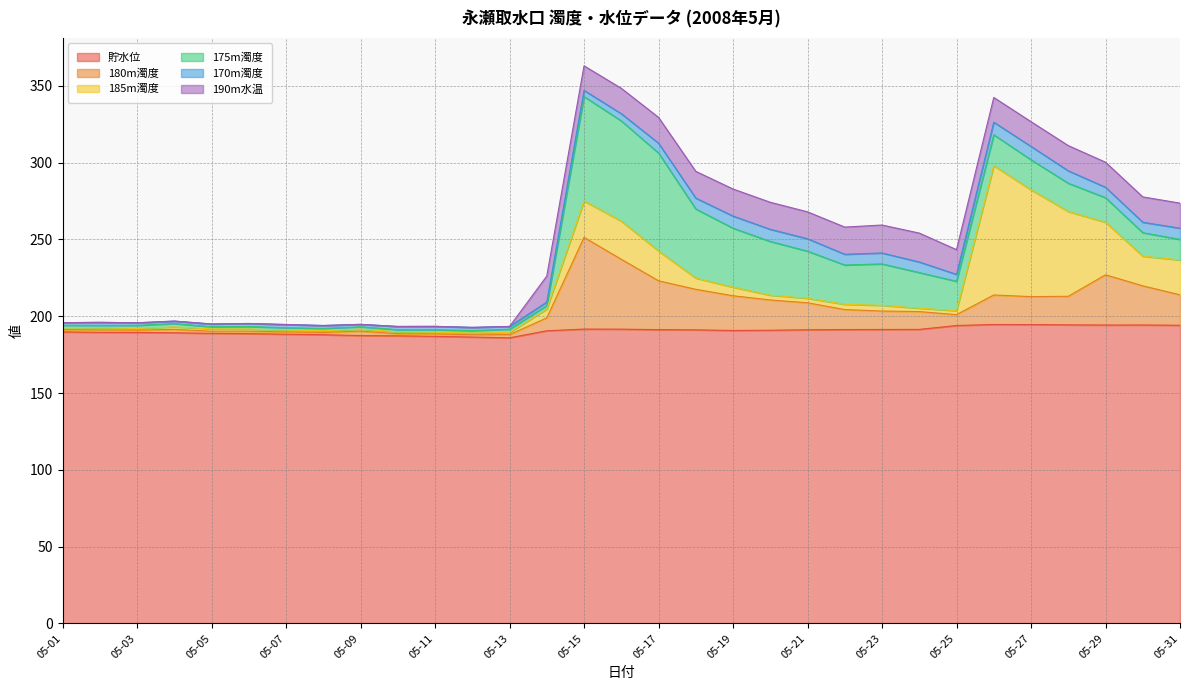

At which label is 170m濁度 closest to 5?

05-16